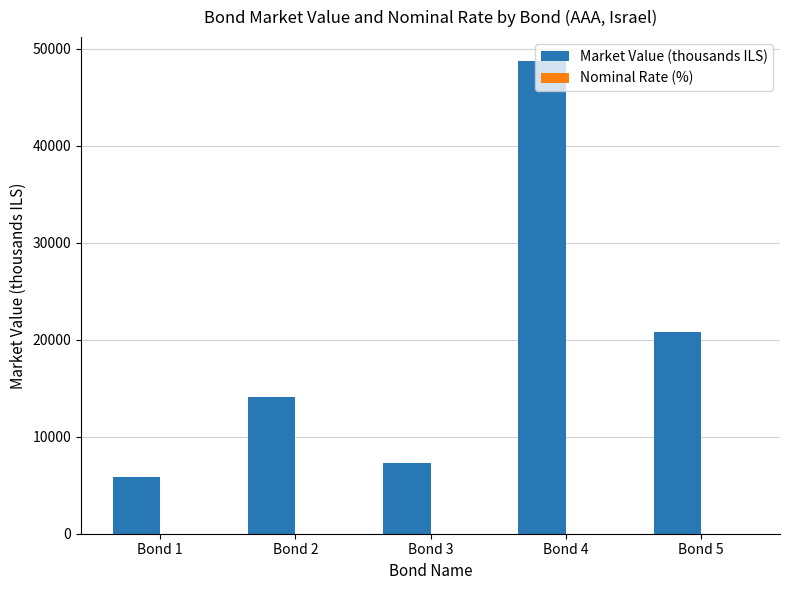

Which series has the largest total across all categories?

Market Value (thousands ILS)